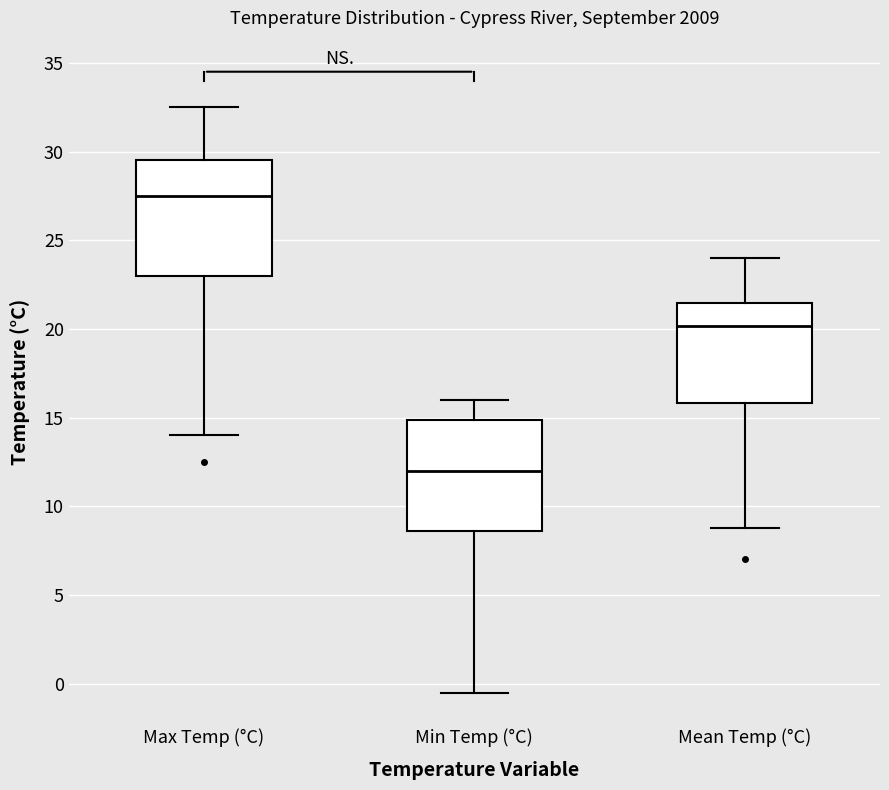

Which box has the highest median line?

Max Temp (°C)